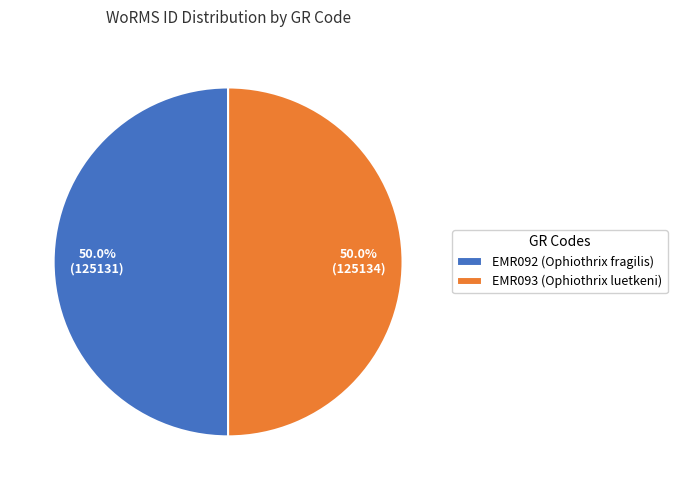

How many segments does this pie chart have?

2